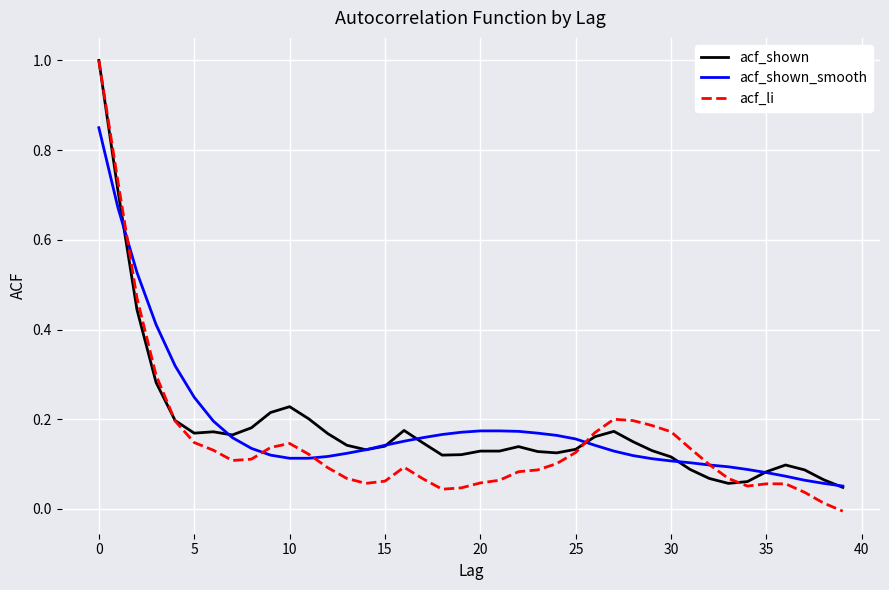

What are all the series names shown in the legend?

acf_shown, acf_shown_smooth, acf_li